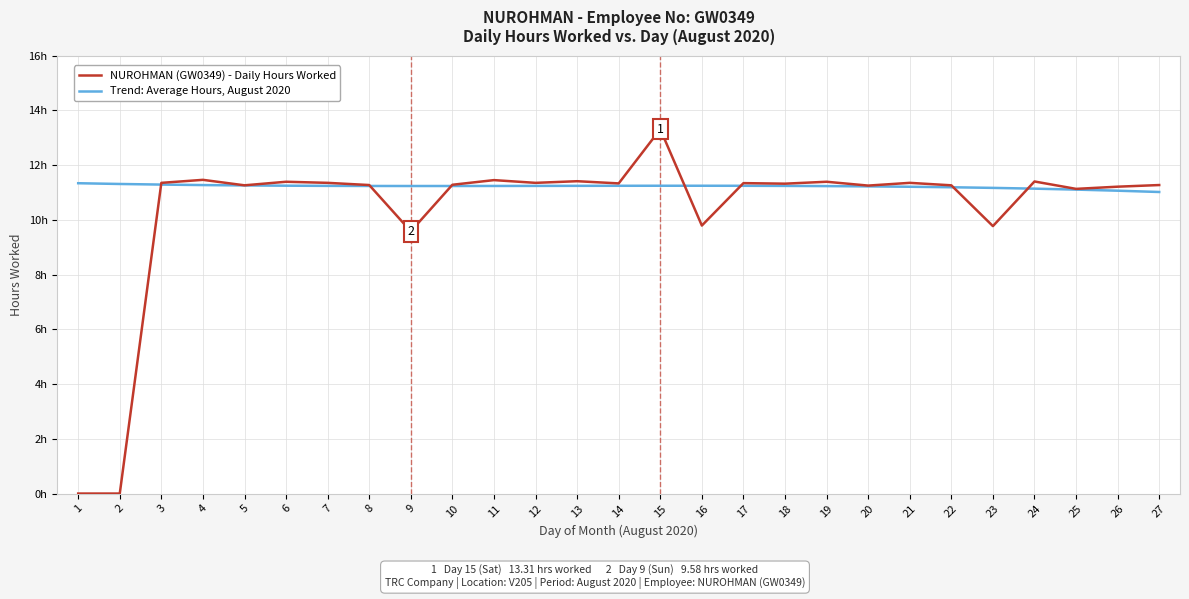

The value of NUROHMAN (GW0349) - Daily Hours Worked at 9 is 16.0. True or false?

False